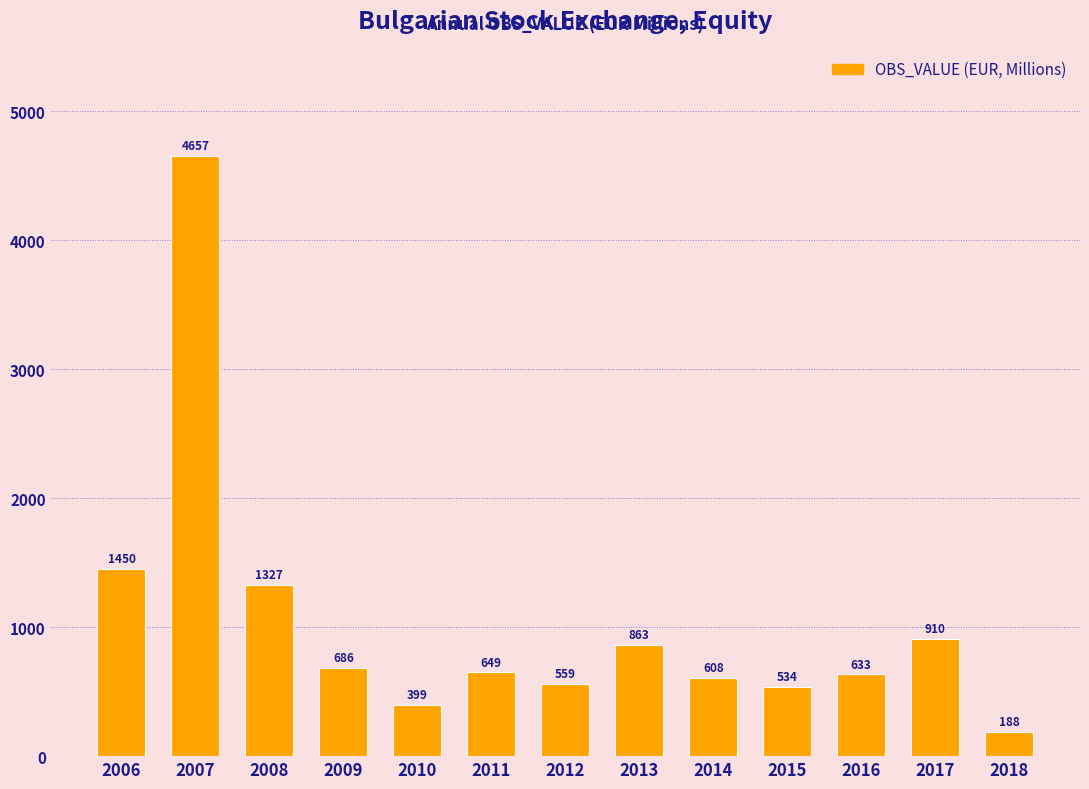

Are the bars grouped side by side (vs. stacked)?

No